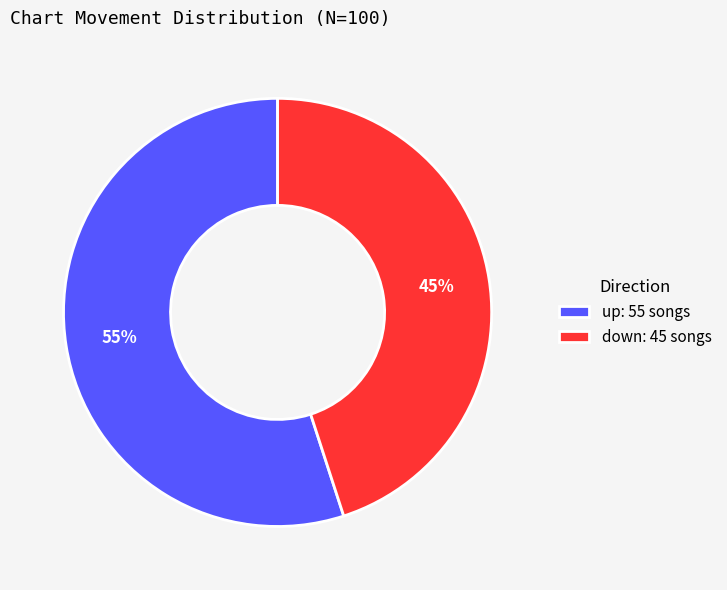

What percentage is the down slice, to the nearest percent?

45%